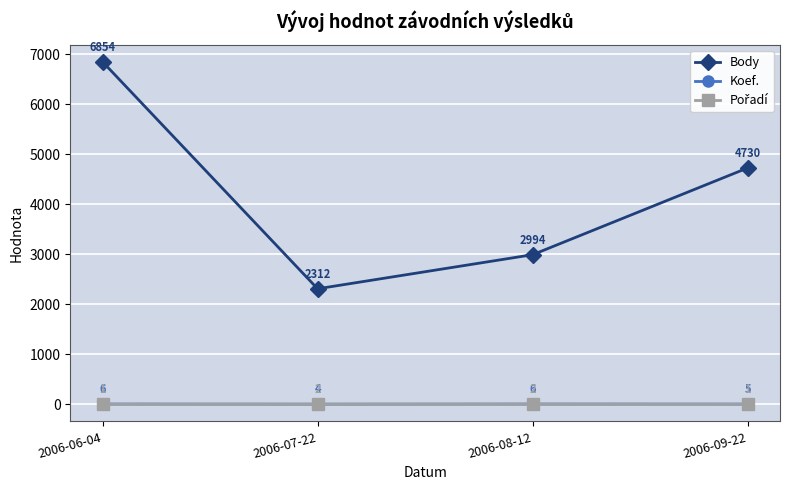

How many lines are shown in the chart?

3